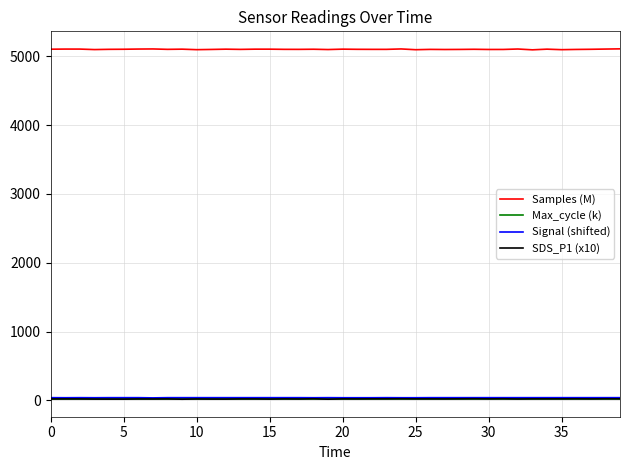

How many Signal (shifted) values are between 39 and 40?

31